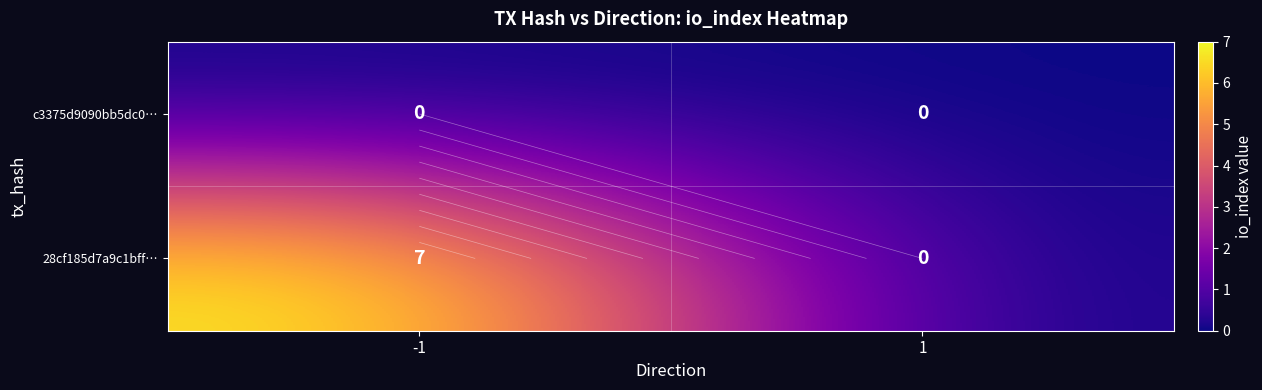

List the labels in order of 28cf185d7a9c1bff… value, smallest first.

1, -1